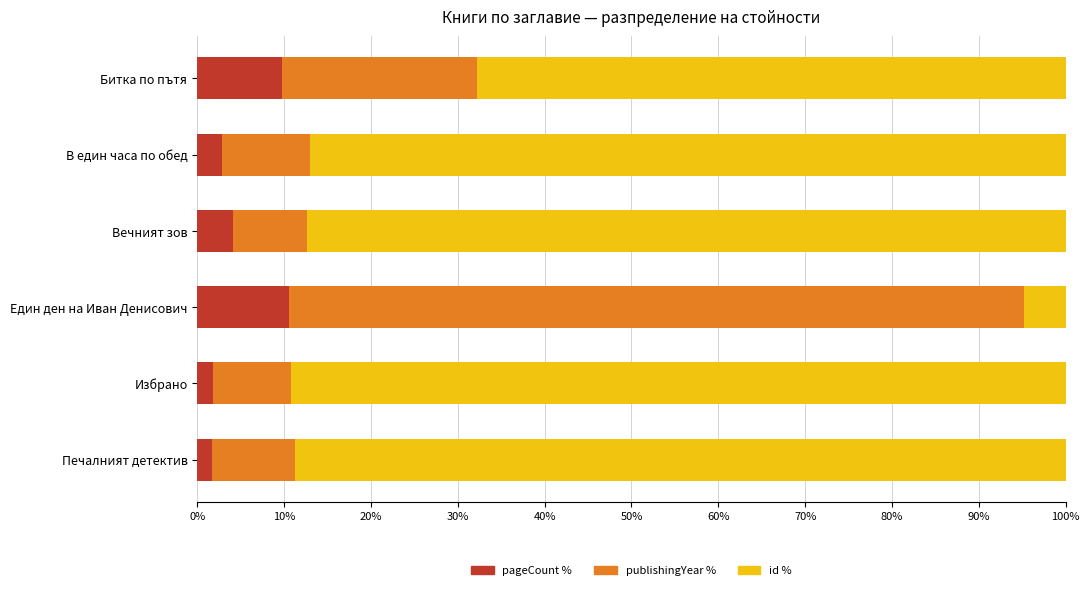

What is the difference between the maximum and minimum values in the pageCount % series?

8.8